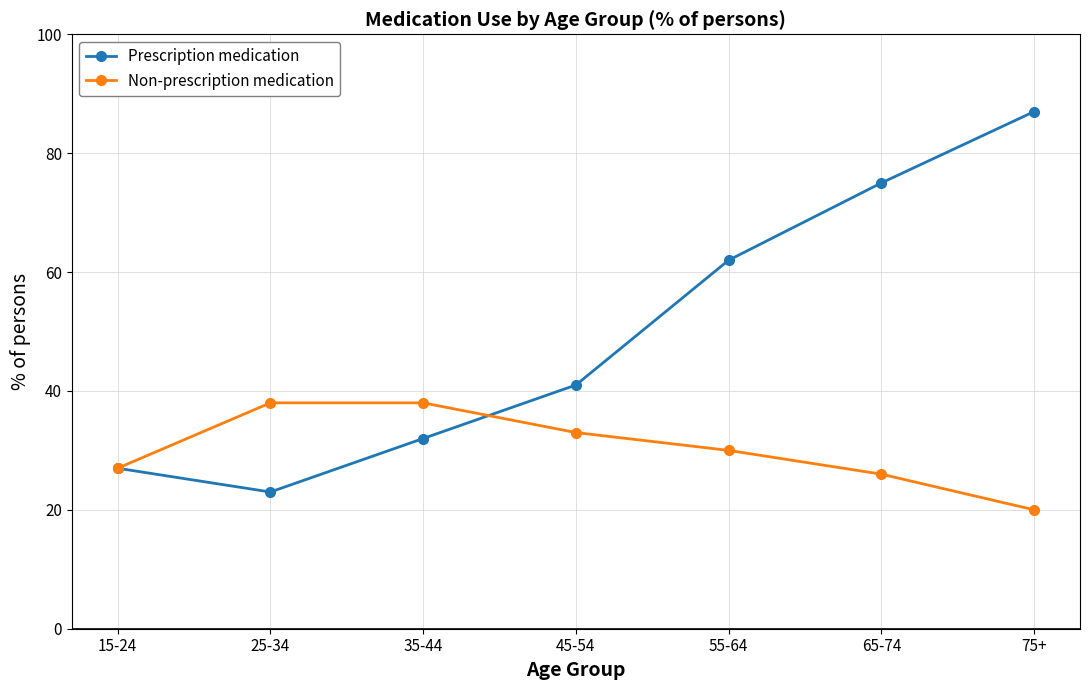

What is the label of the 6th point from the right?

25-34